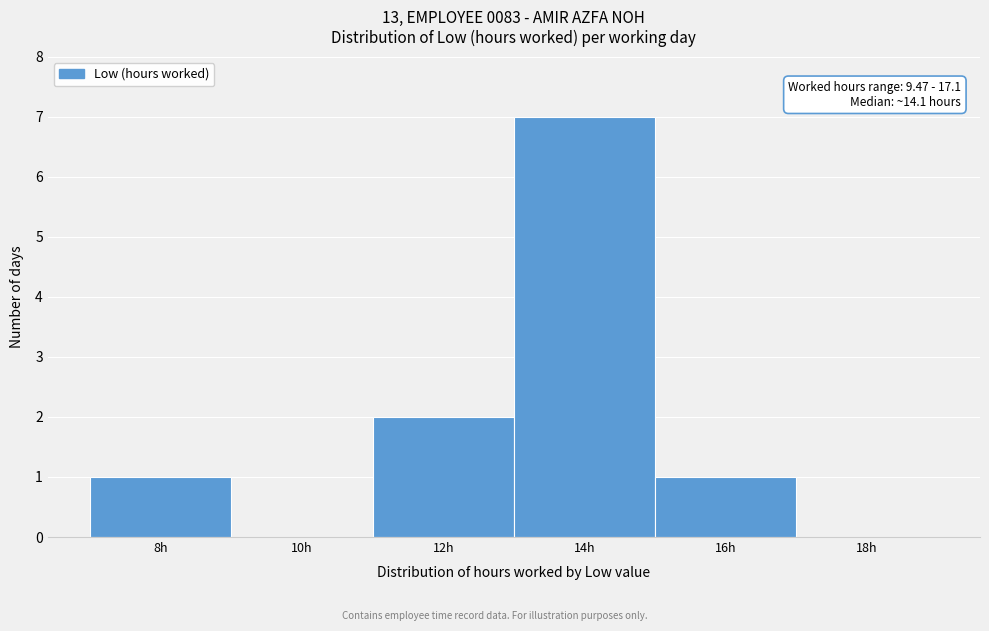

Reading left to right, list all the values displayed in this chart.

8h=1	10h=0	12h=2	14h=7	16h=1	18h=0